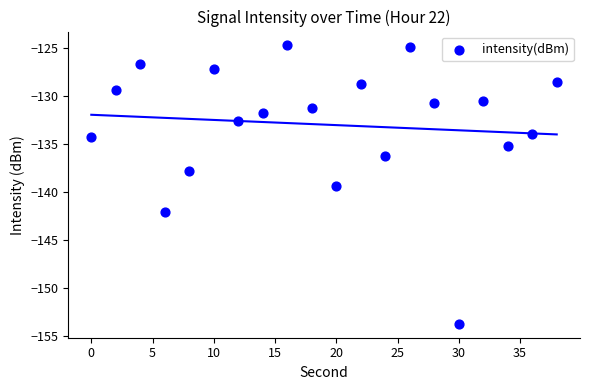

What is the range of Y values (max minus min)?

29.0